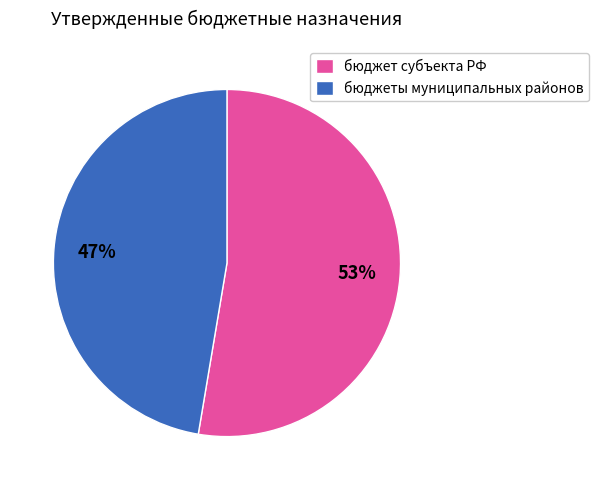

The бюджеты муниципальных районов slice represents 47% of the pie. True or false?

True